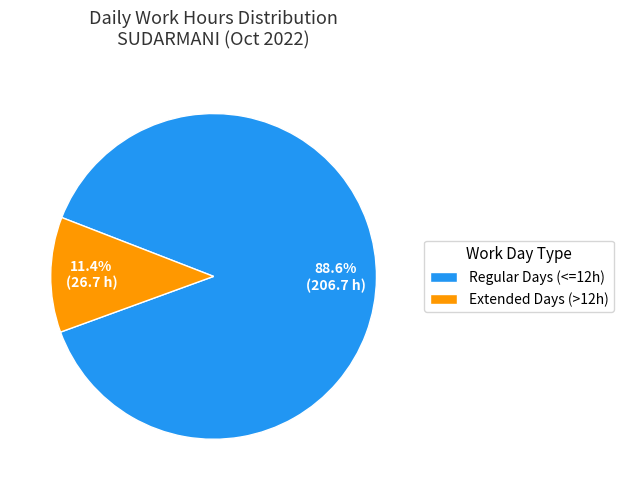

What is the majority slice?

Regular Days (<=12h)